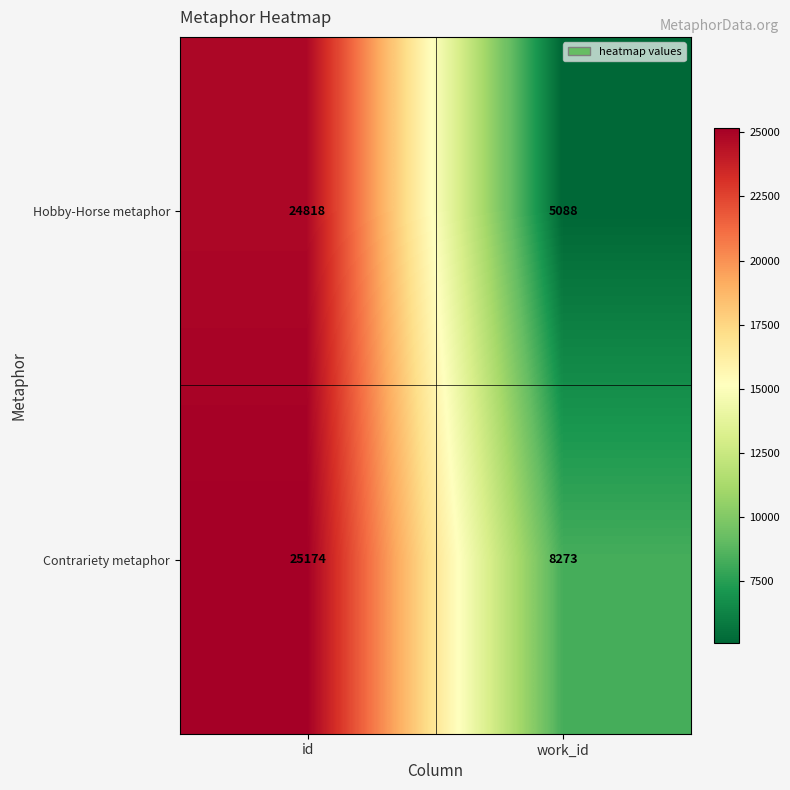

What is the greatest value displayed?

25174